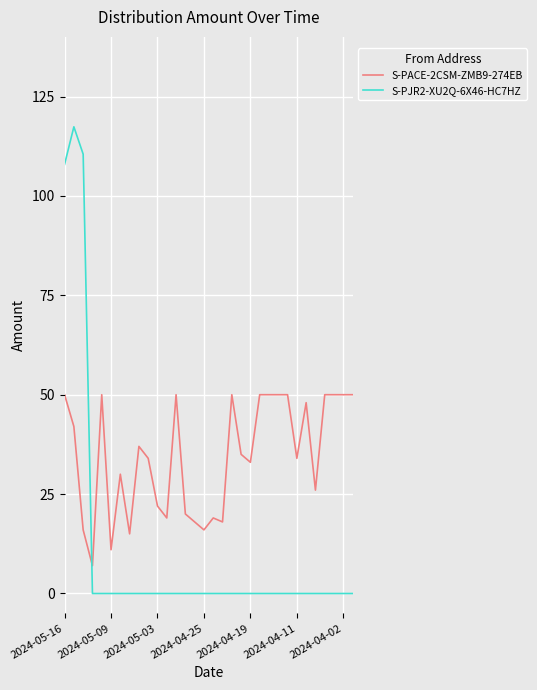

List the series in order of their peak value, lowest first.

S-PACE-2CSM-ZMB9-274EB, S-PJR2-XU2Q-6X46-HC7HZ